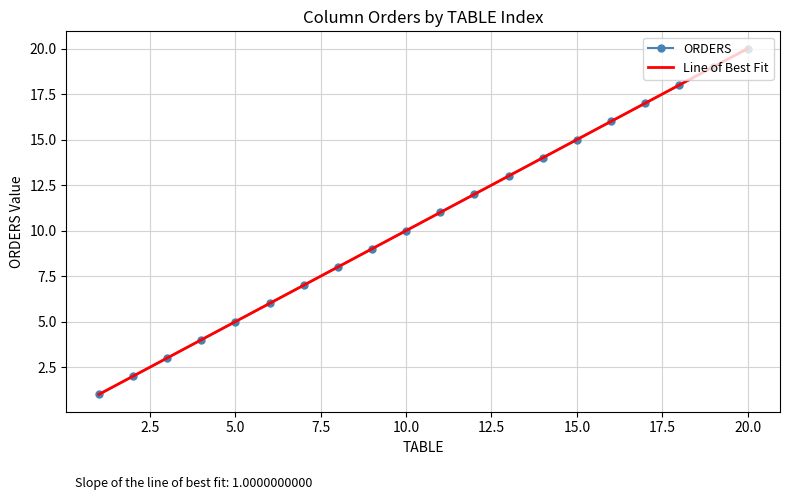

True or false: ORDERS has more than 0 points higher than both neighbors.

False